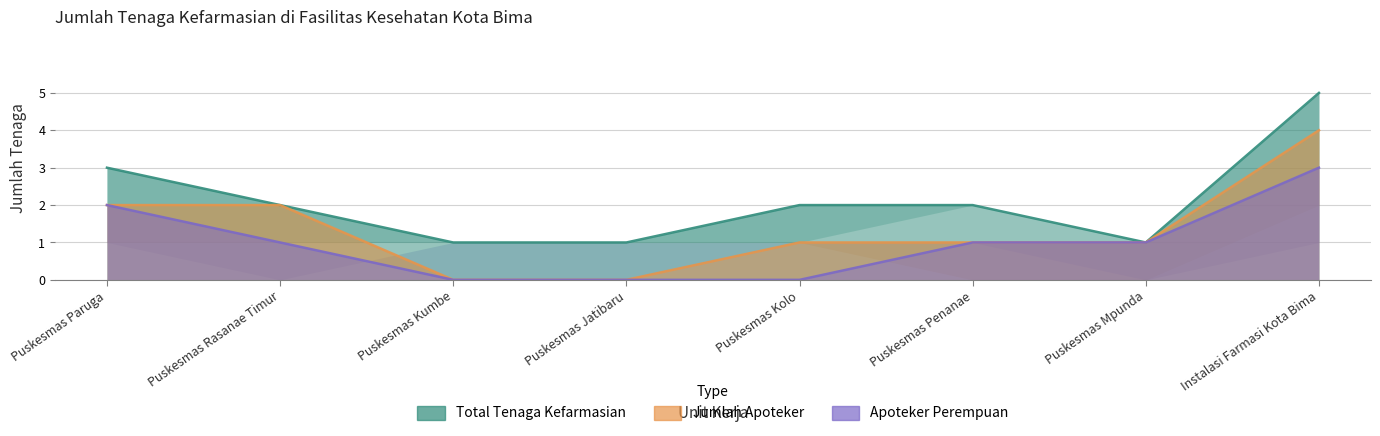

How many values in the Jumlah Apoteker series exceed 1?

3